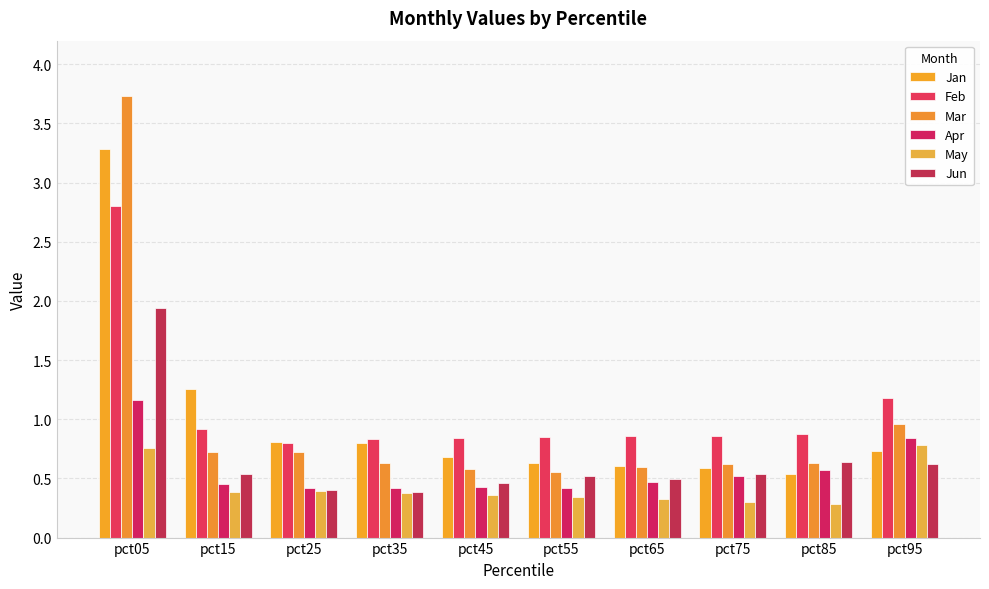

The value of Jan at pct35 is 0.8. True or false?

True